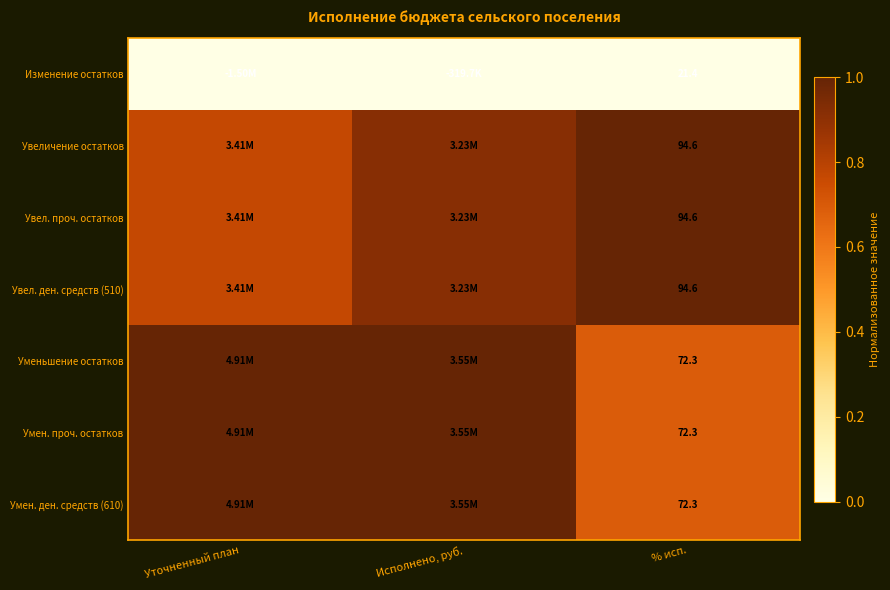

At how many categories does at least one series exceed 0?

3